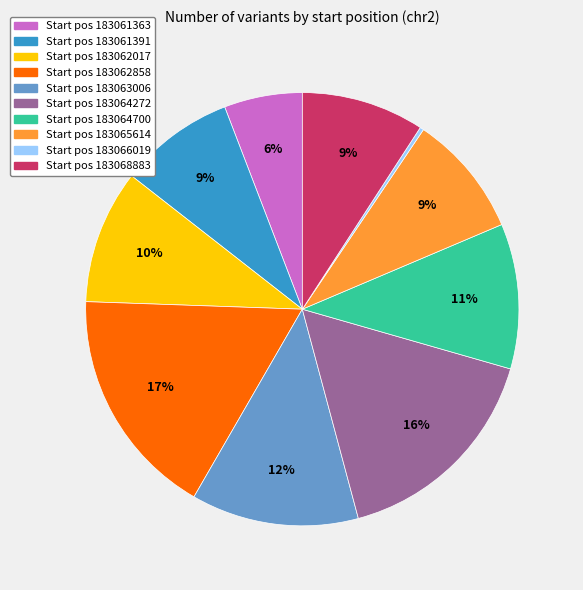

Is there a majority slice in this chart?

No